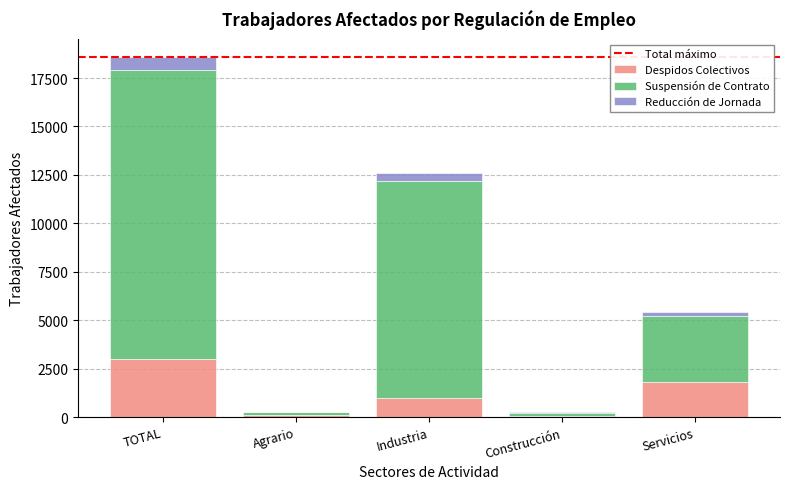

How many categories are shown in the chart?

5